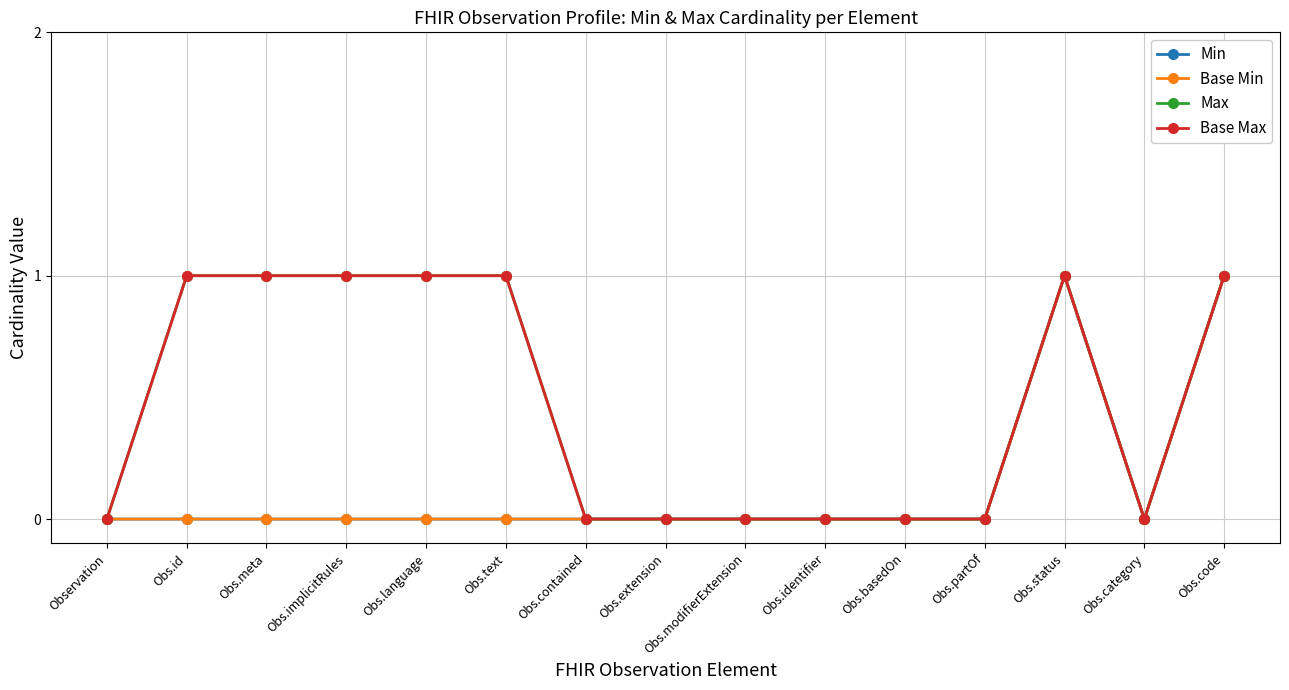

What position from the right is Obs.implicitRules?

12